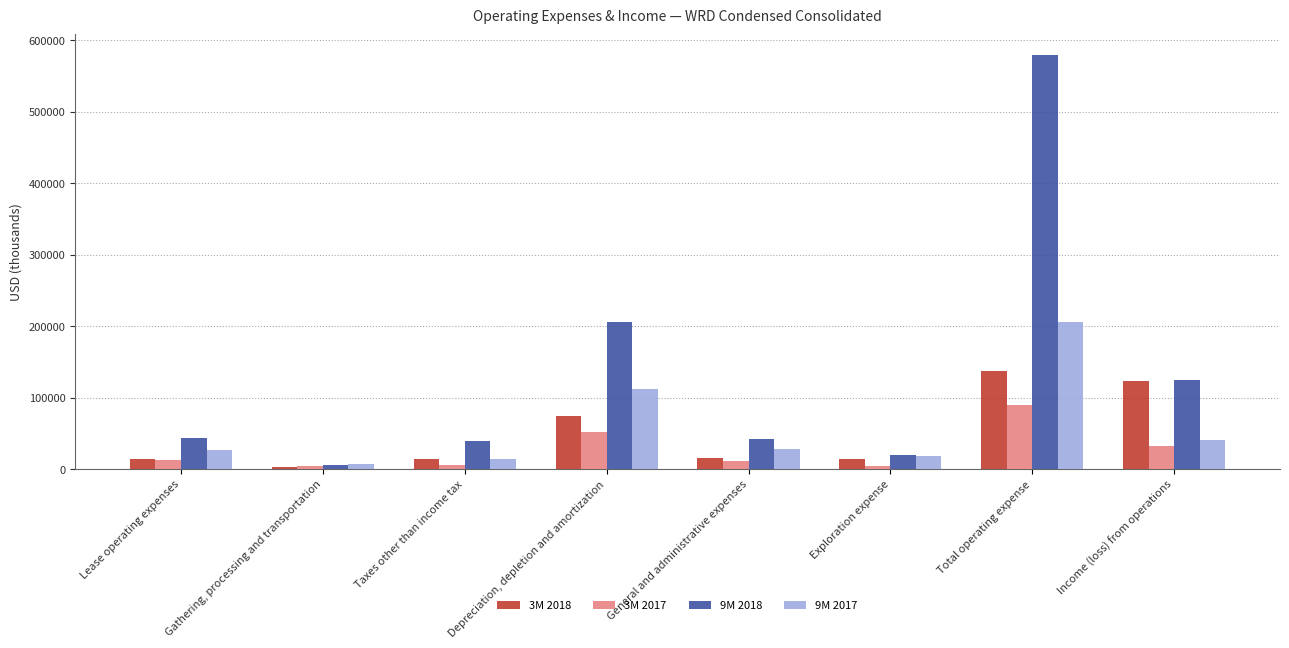

The value of 3M 2018 at Total operating expense is 136714. True or false?

True